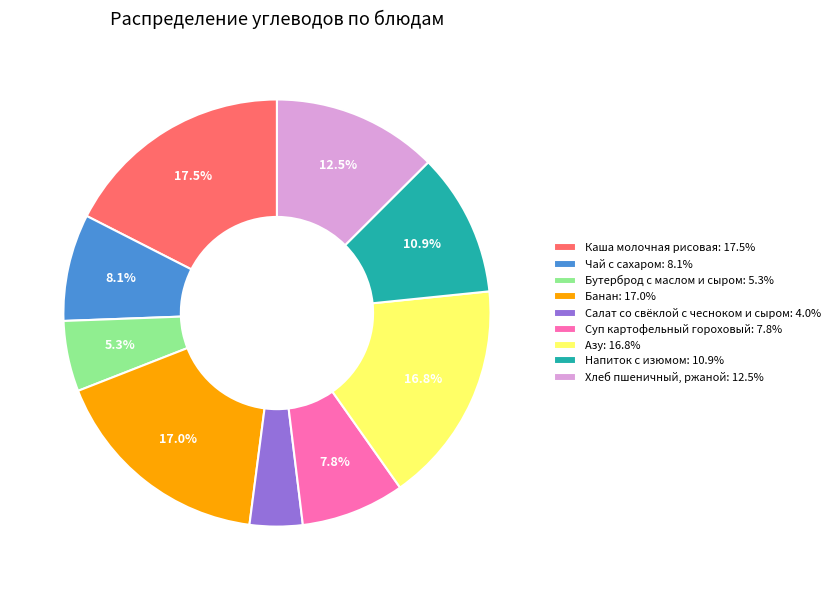

Is it true that Суп картофельный гороховый is 8% of the pie?

True